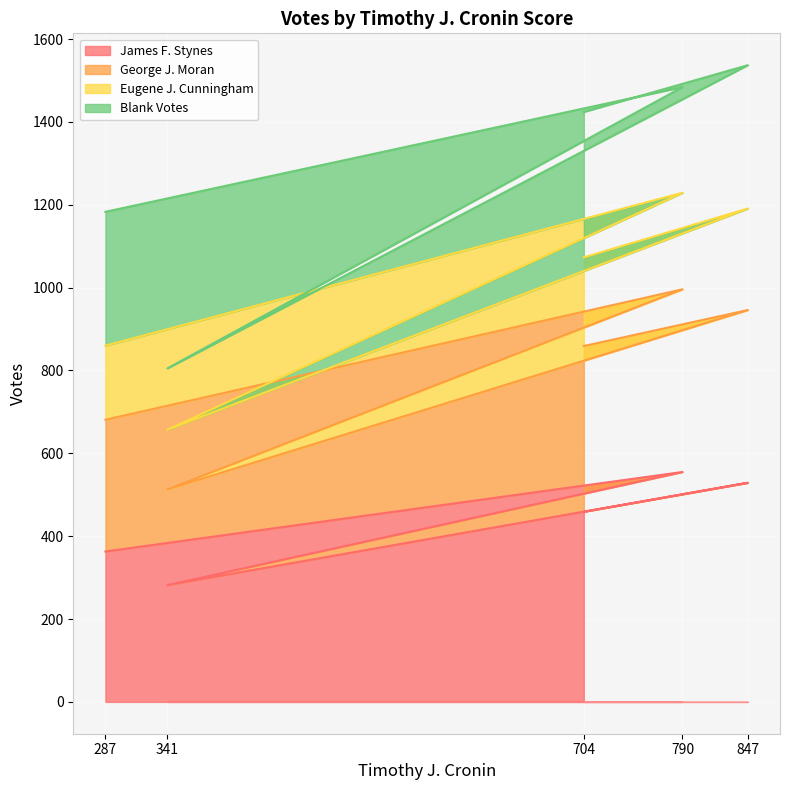

Is it true that James F. Stynes equals 336 at 847?

False